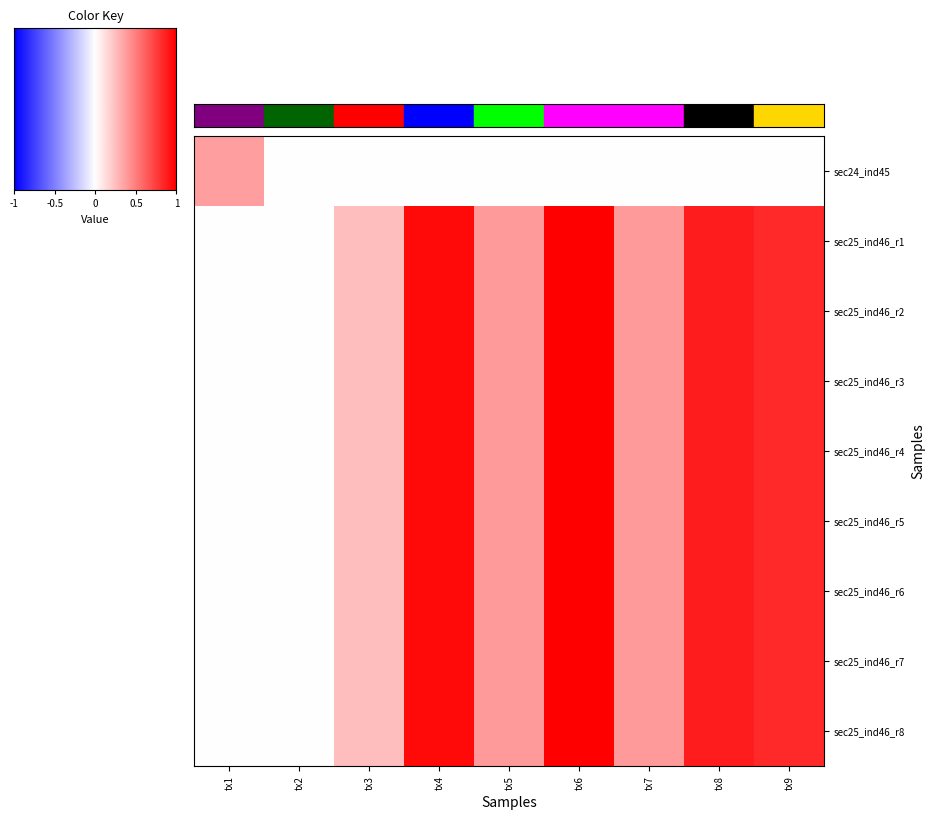

What is the maximum value shown in the chart?

1.0